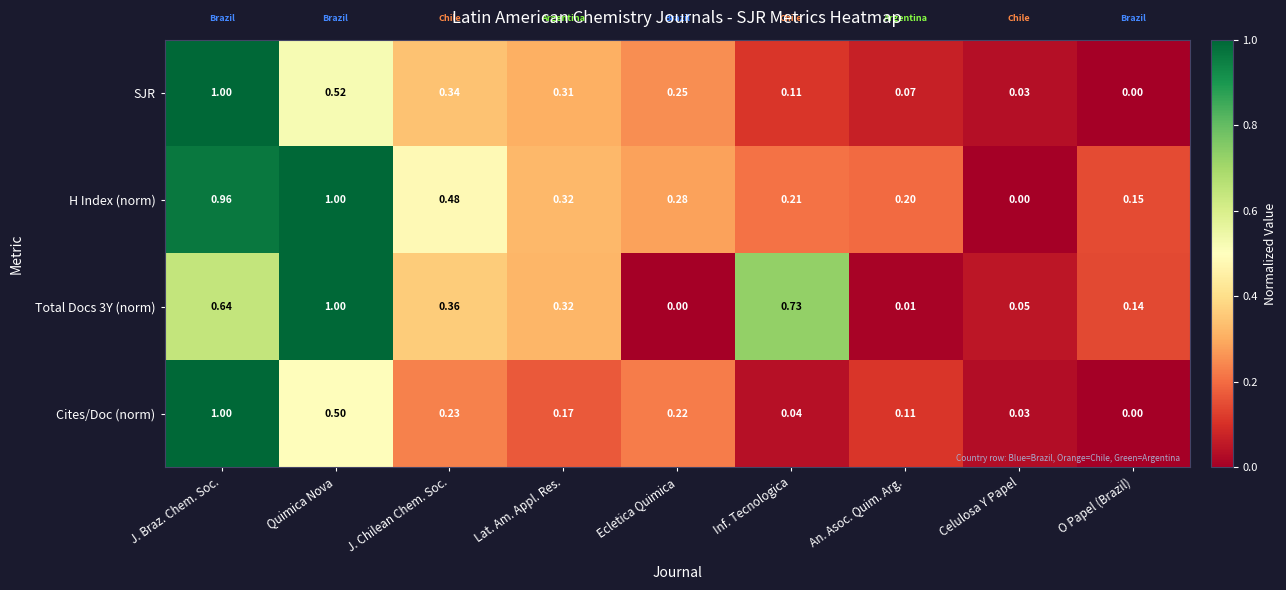

Which series has the largest total across all categories?

H Index (norm)